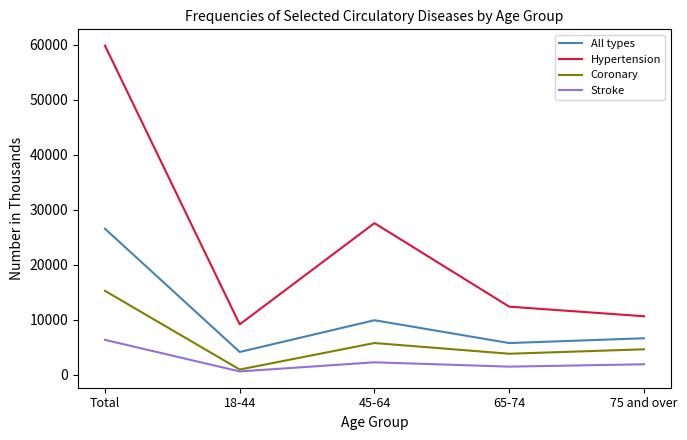

The All types series shows 47787 at Total. True or false?

False